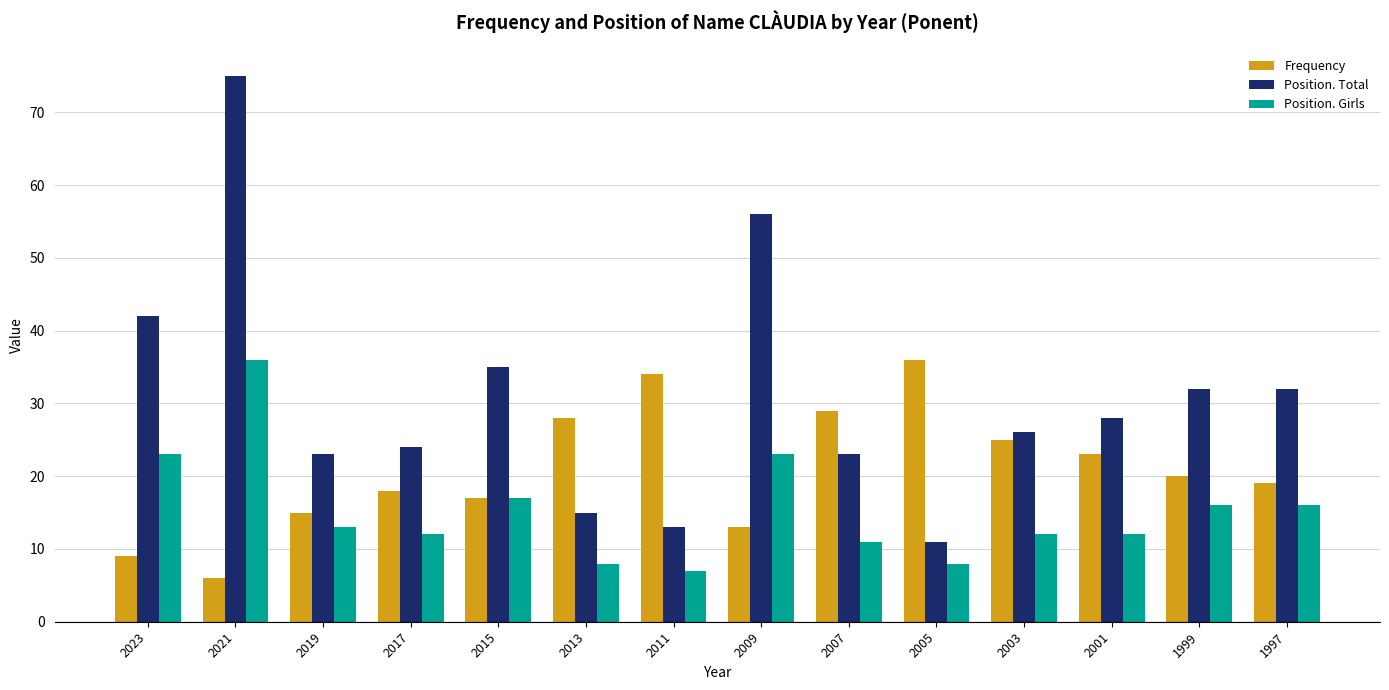

Where is Frequency nearest to the value 21?

1999